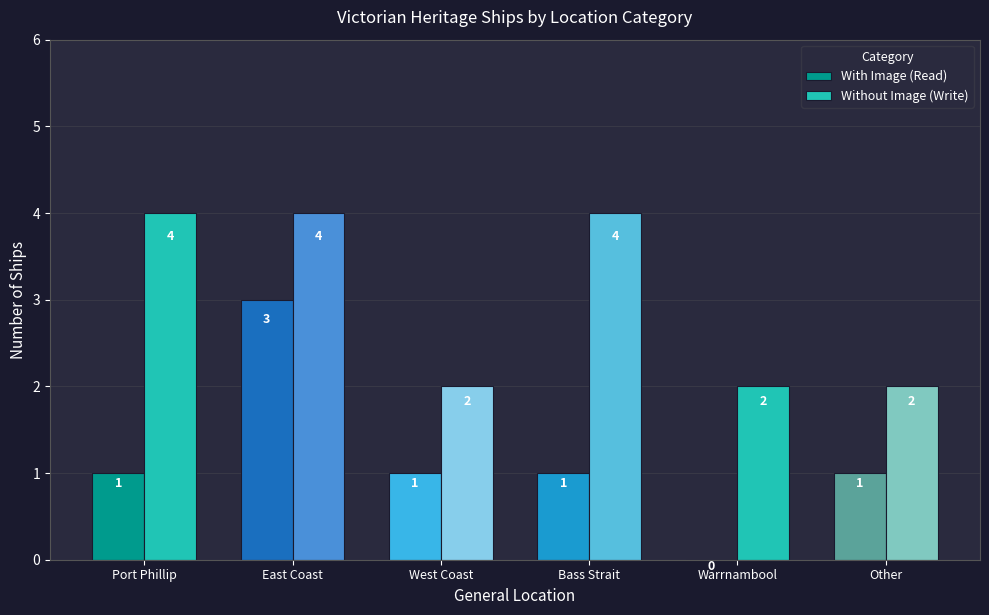

How many Without Image (Write) values are between 2 and 4?

6